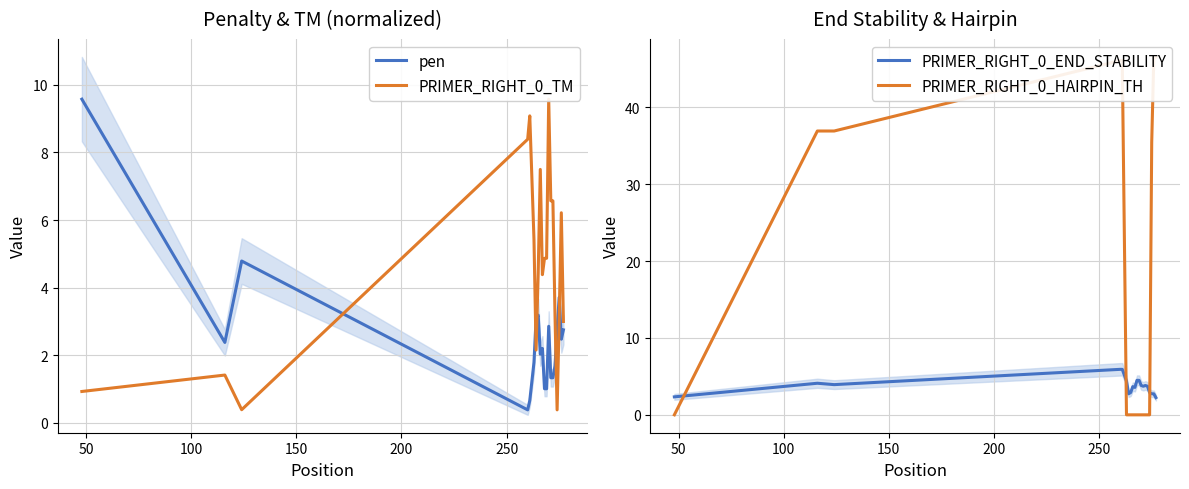

What is the lowest value of the pen series?

0.4